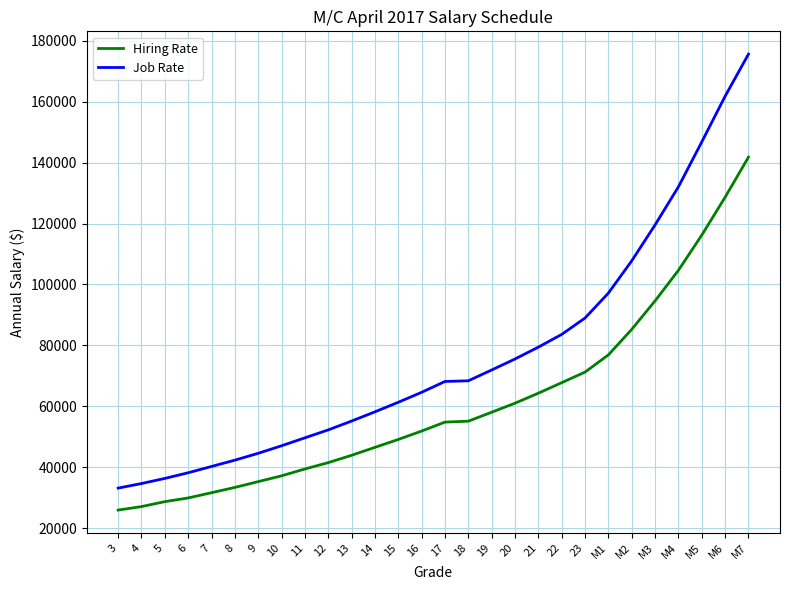

What is the minimum value shown in the chart?

25900